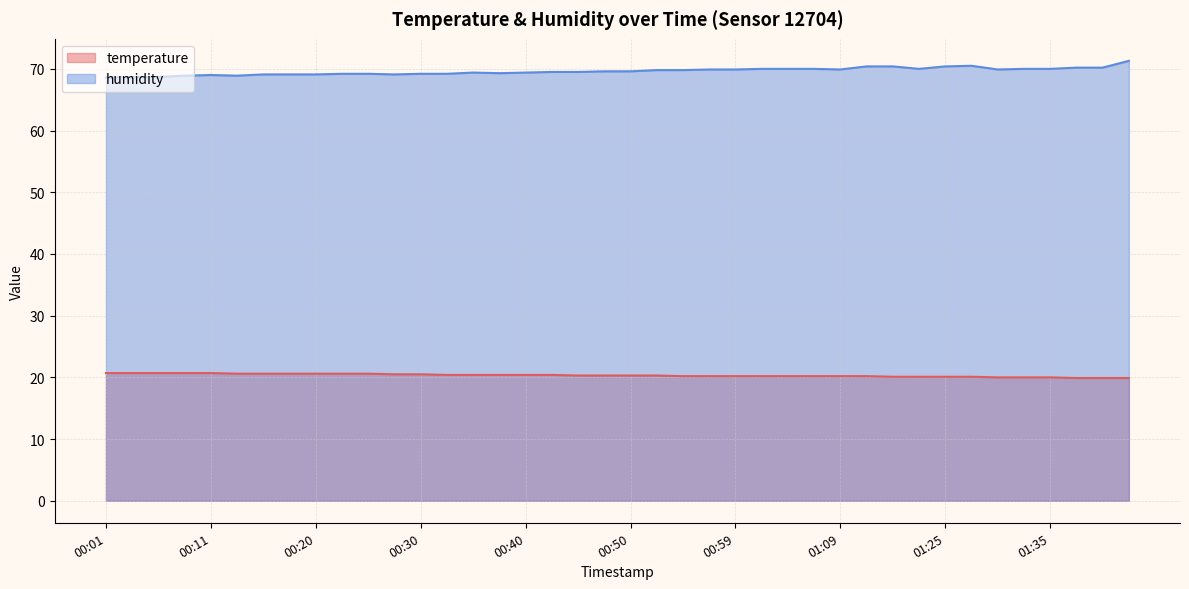

What is the greatest value displayed?

71.3